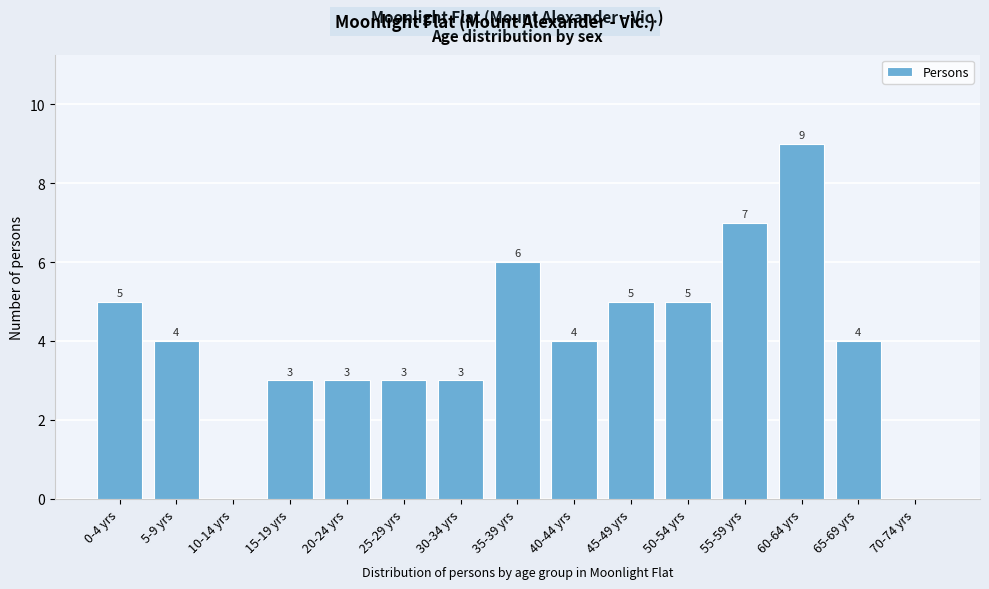

Reading left to right, list all the values displayed in this chart.

0-4 yrs=5	5-9 yrs=4	10-14 yrs=0	15-19 yrs=3	20-24 yrs=3	25-29 yrs=3	30-34 yrs=3	35-39 yrs=6	40-44 yrs=4	45-49 yrs=5	50-54 yrs=5	55-59 yrs=7	60-64 yrs=9	65-69 yrs=4	70-74 yrs=0